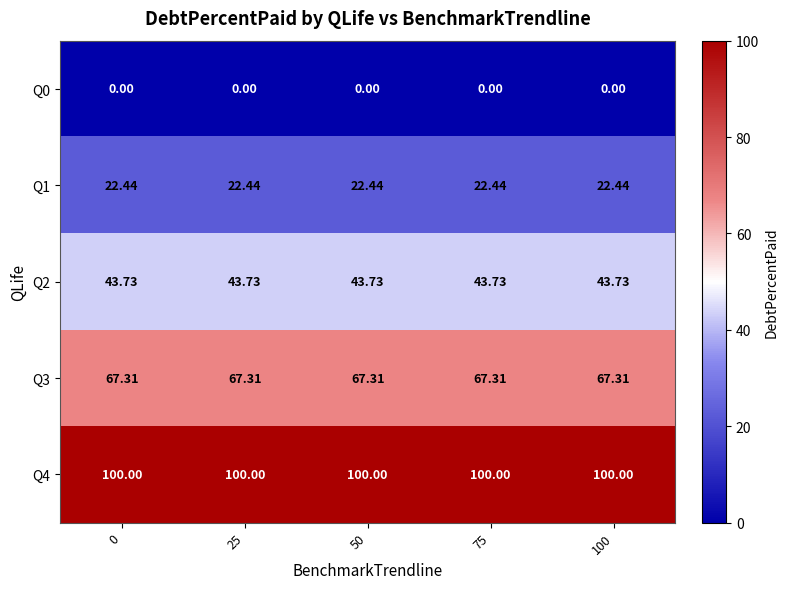

Reading left to right, list all the values displayed in this chart.

Q0: 0=0.0	25=0.0	50=0.0	75=0.0	100=0.0
Q1: 0=22.4	25=22.4	50=22.4	75=22.4	100=22.4
Q2: 0=43.7	25=43.7	50=43.7	75=43.7	100=43.7
Q3: 0=67.3	25=67.3	50=67.3	75=67.3	100=67.3
Q4: 0=100.0	25=100.0	50=100.0	75=100.0	100=100.0